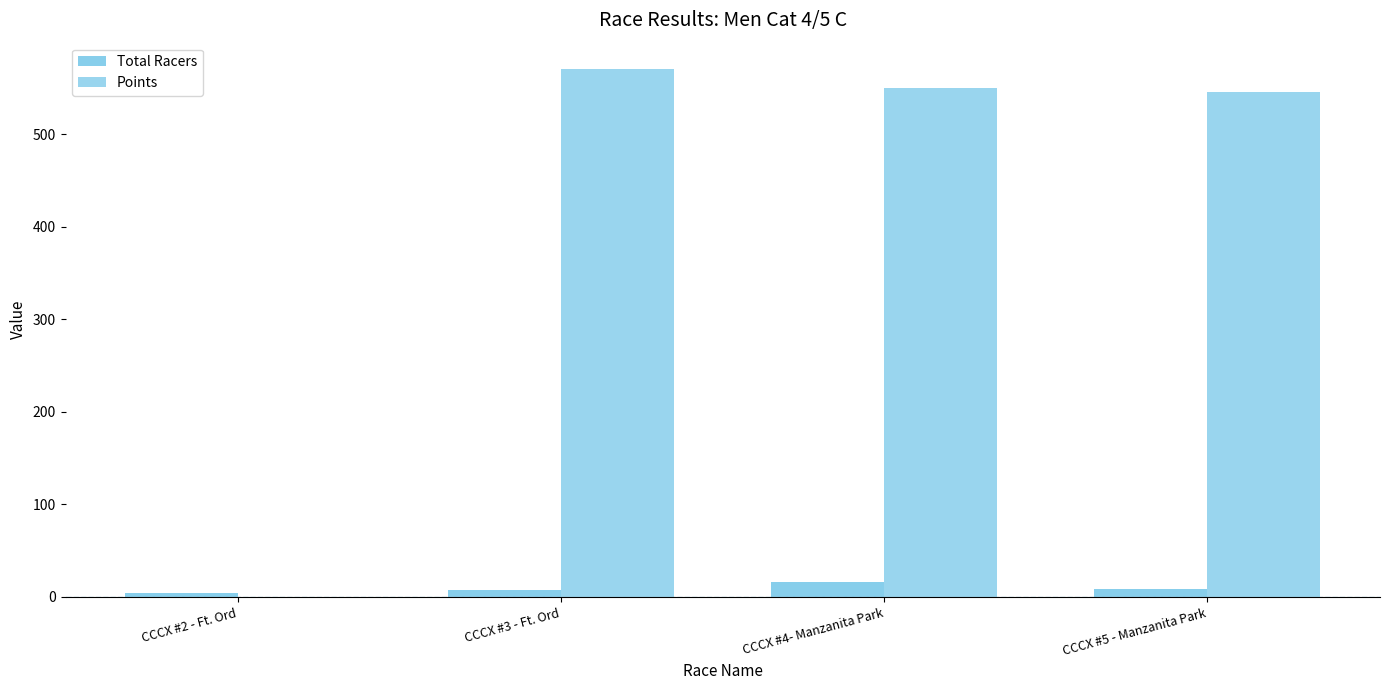

Are the bars grouped side by side (vs. stacked)?

Yes